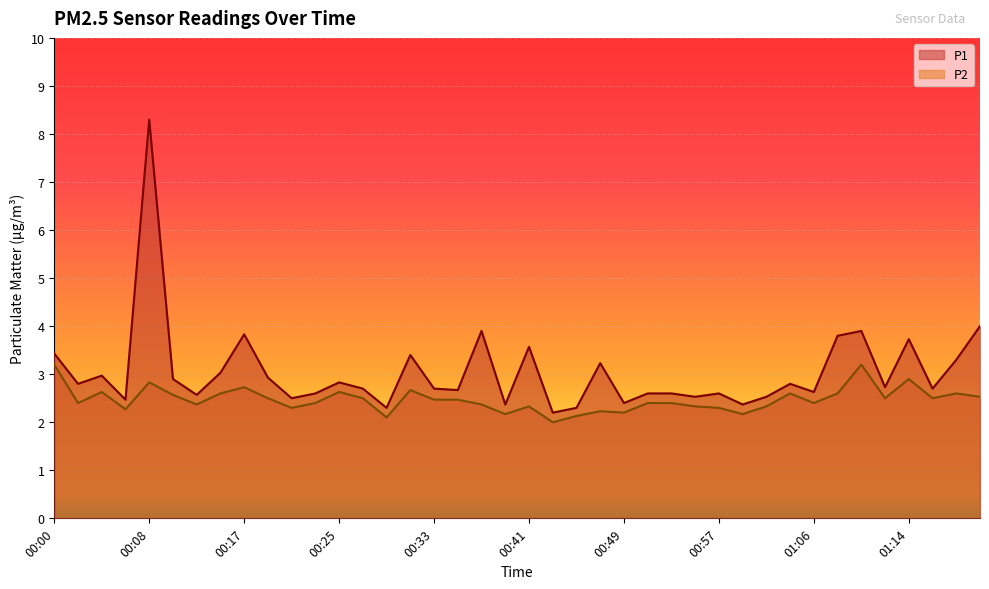

True or false: P1 and P2 intersect in this chart.

False